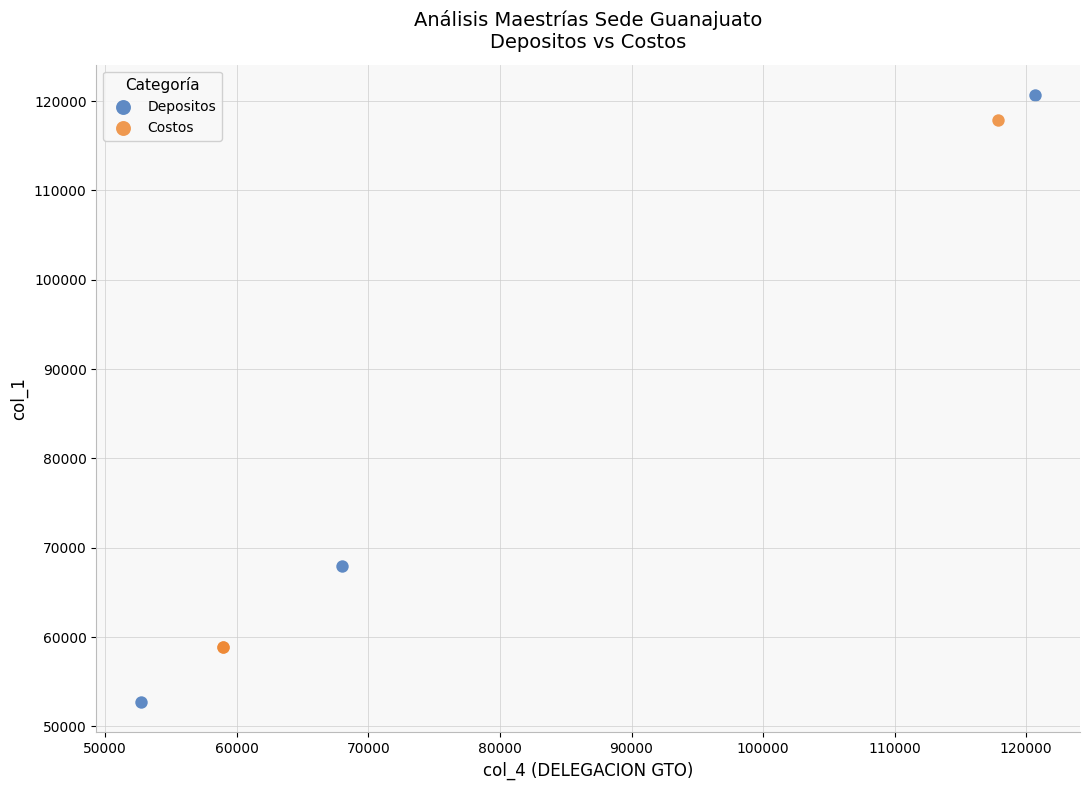

Which series contains the lowest Y value?

Depositos